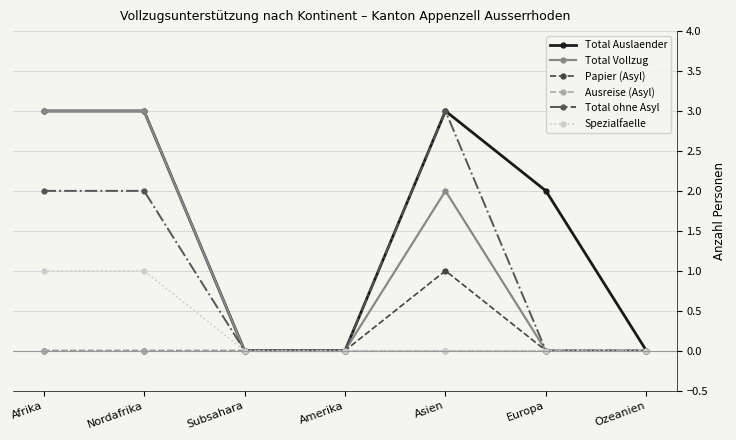

How many lines are shown in the chart?

6